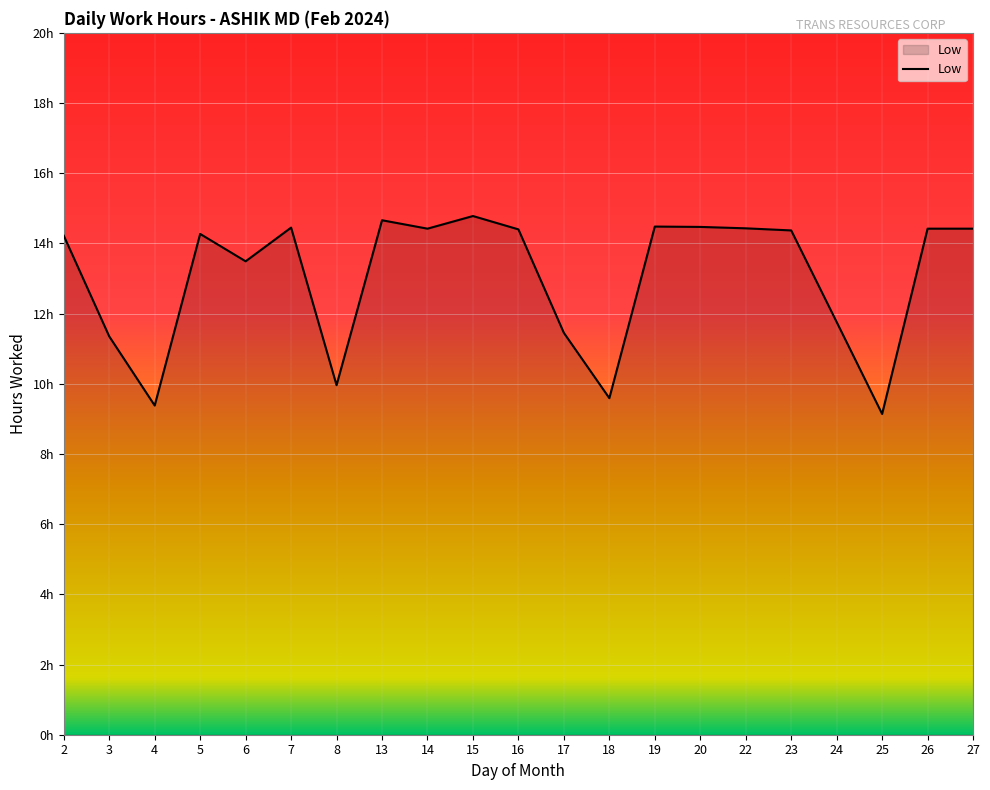

Is it true that the value at 17 is 11.4?

True